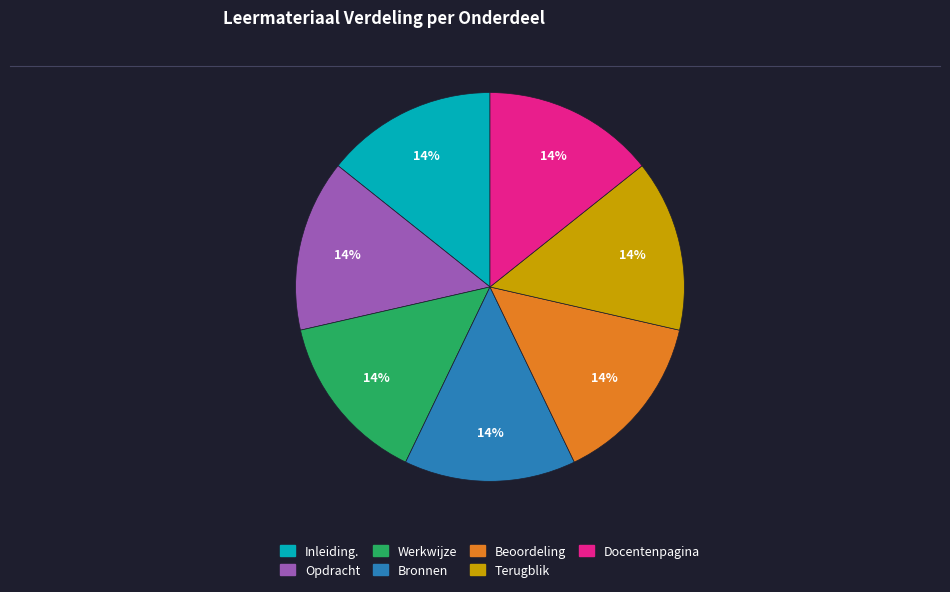

The Bronnen slice represents 14% of the pie. True or false?

True